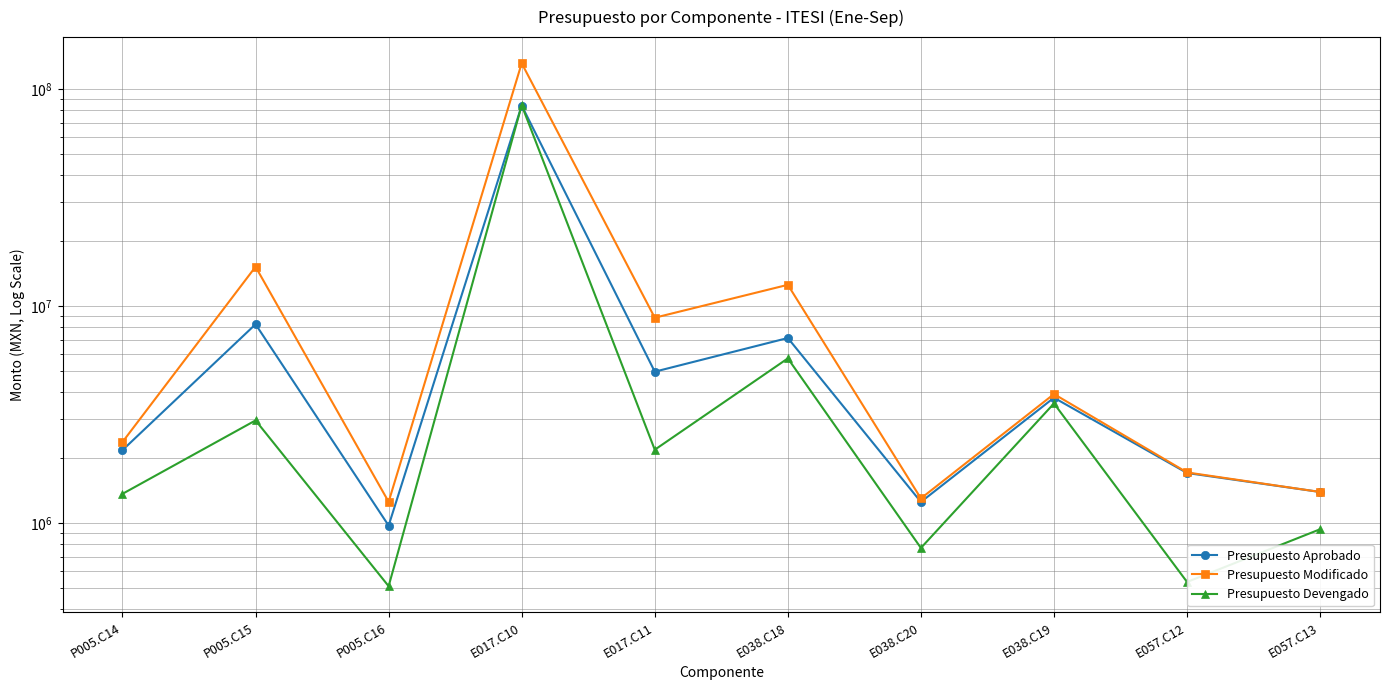

True or false: Presupuesto Modificado and Presupuesto Devengado intersect in this chart.

False